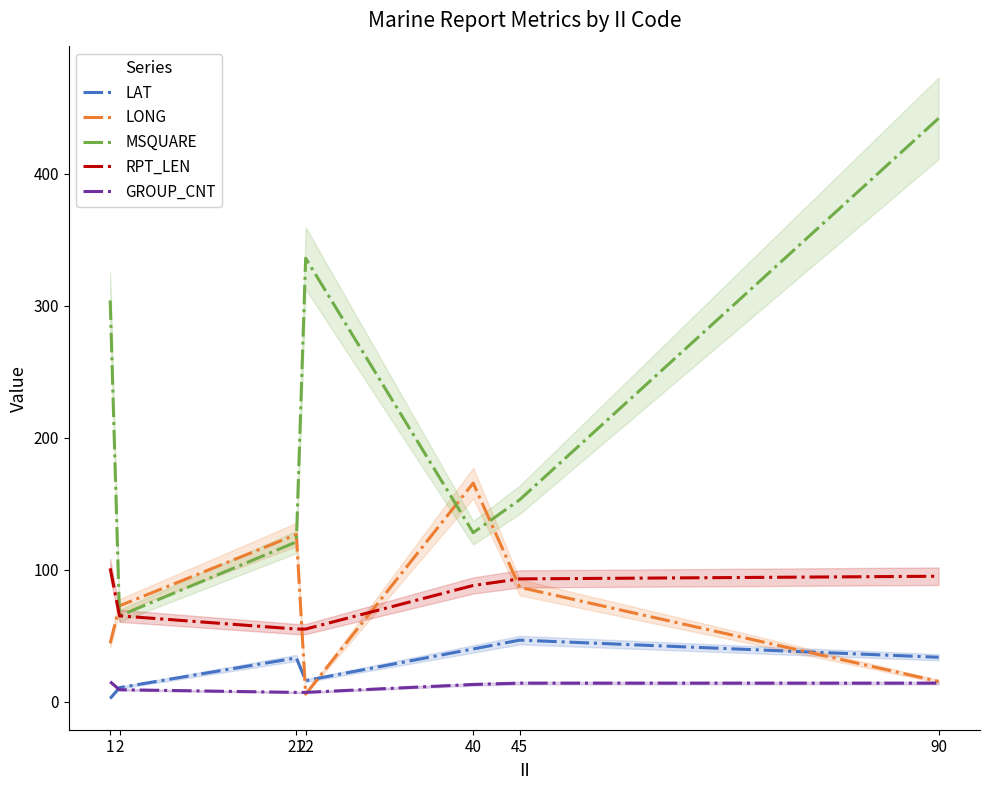

At which label does GROUP_CNT reach its minimum?

21